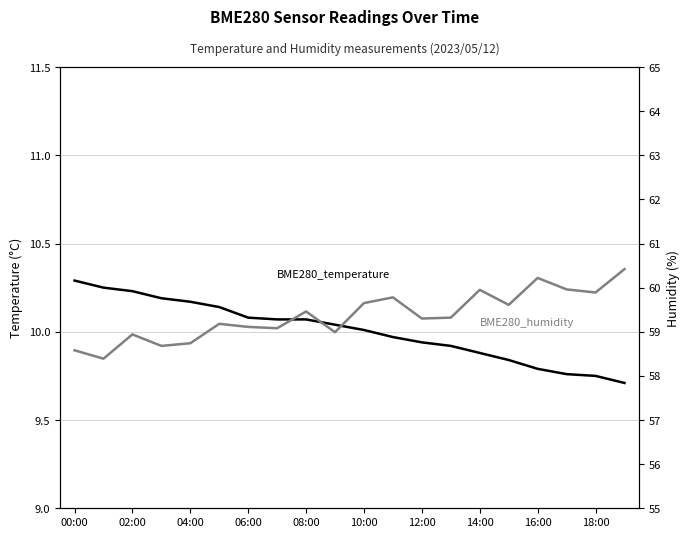

Is it true that BME280_humidity equals 60.0 at 14:00?

True